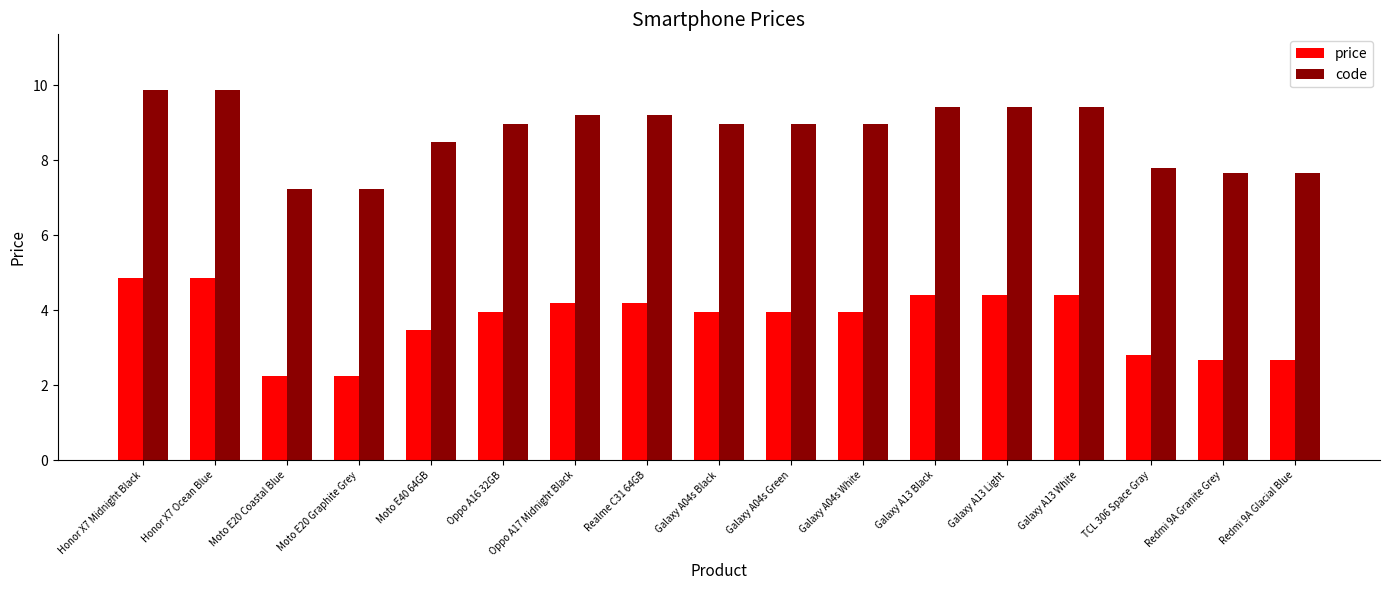

What is the label of the 15th bar from the left?

TCL 306 Space Gray